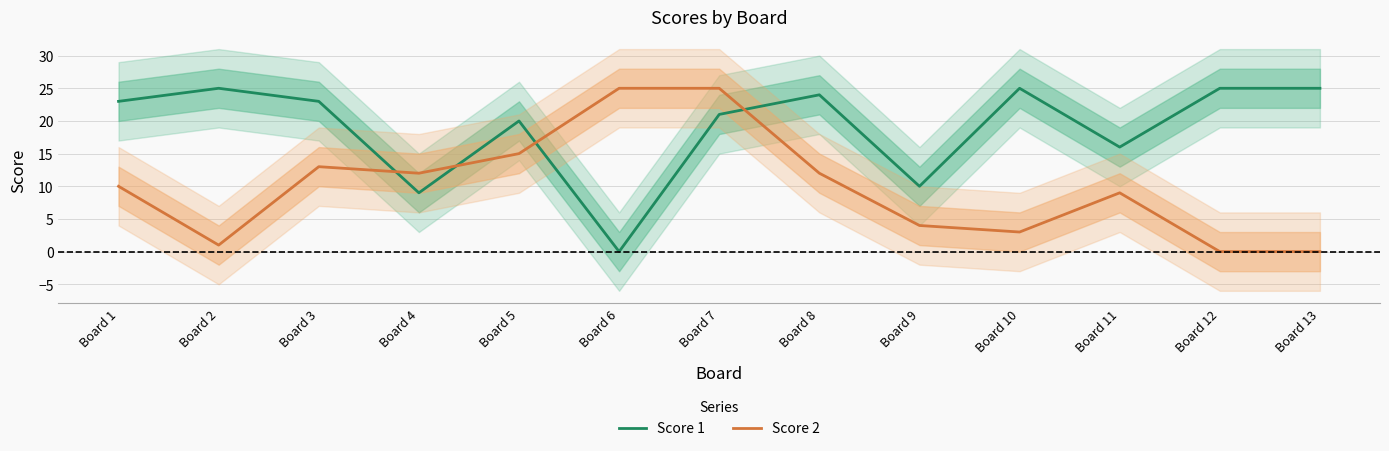

At which label does Score 1 first exceed 23?

Board 2